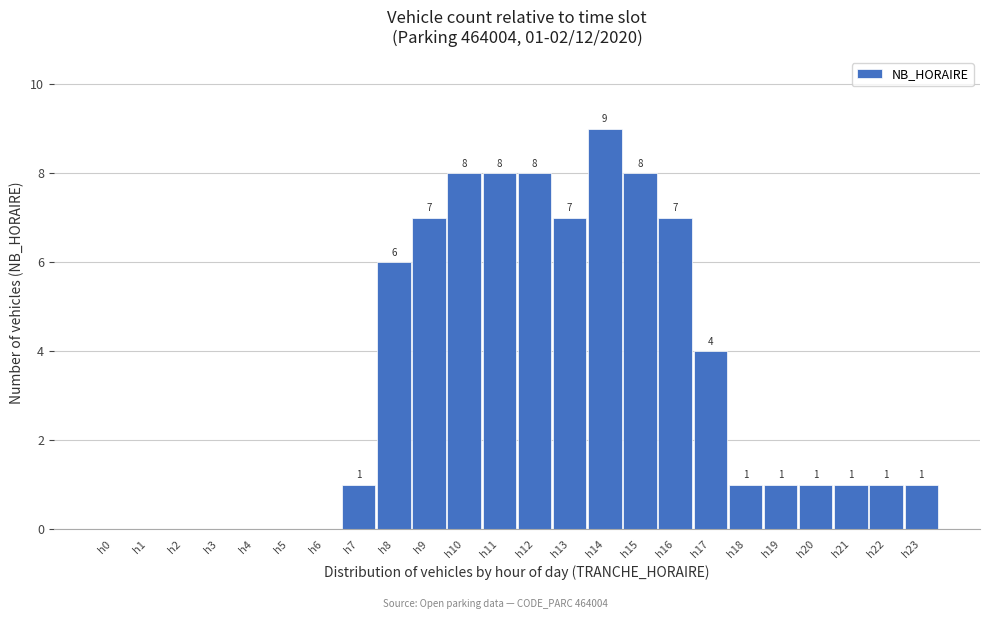

Reading right to left, extract all data points from this chart.

h23=1	h22=1	h21=1	h20=1	h19=1	h18=1	h17=4	h16=7	h15=8	h14=9	h13=7	h12=8	h11=8	h10=8	h9=7	h8=6	h7=1	h6=0	h5=0	h4=0	h3=0	h2=0	h1=0	h0=0